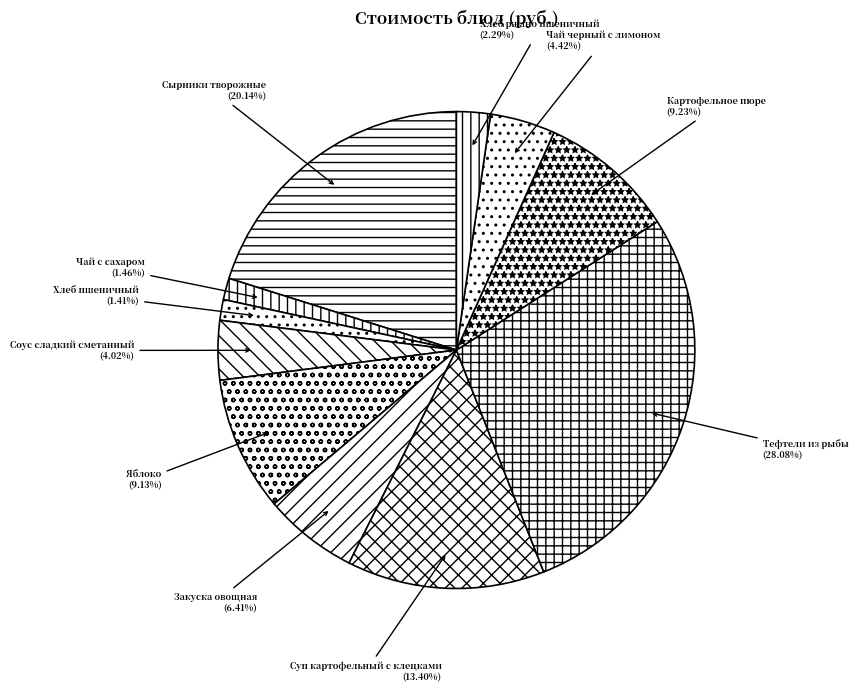

Which has a higher value, Яблоко or Сырники творожные?

Сырники творожные